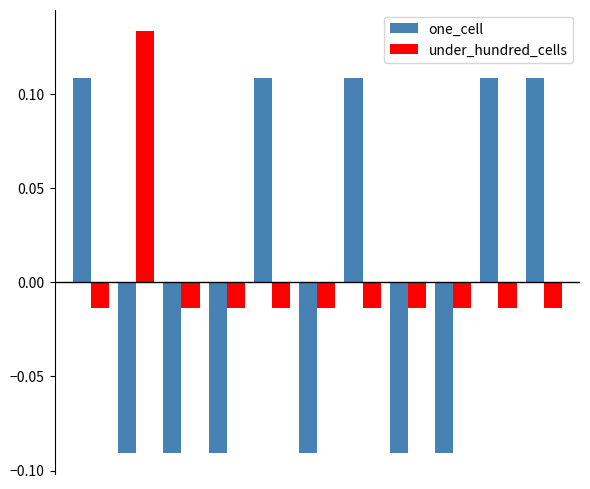

At how many categories does at least one series exceed 0?

6